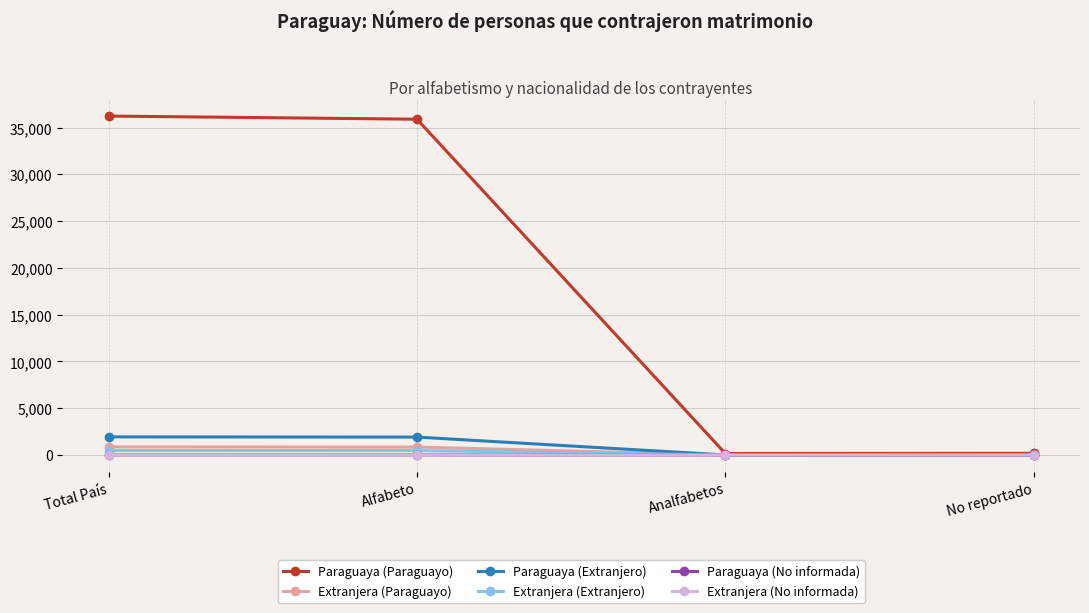

Which series changed the most between Total País and No reportado?

Paraguaya (Paraguayo)